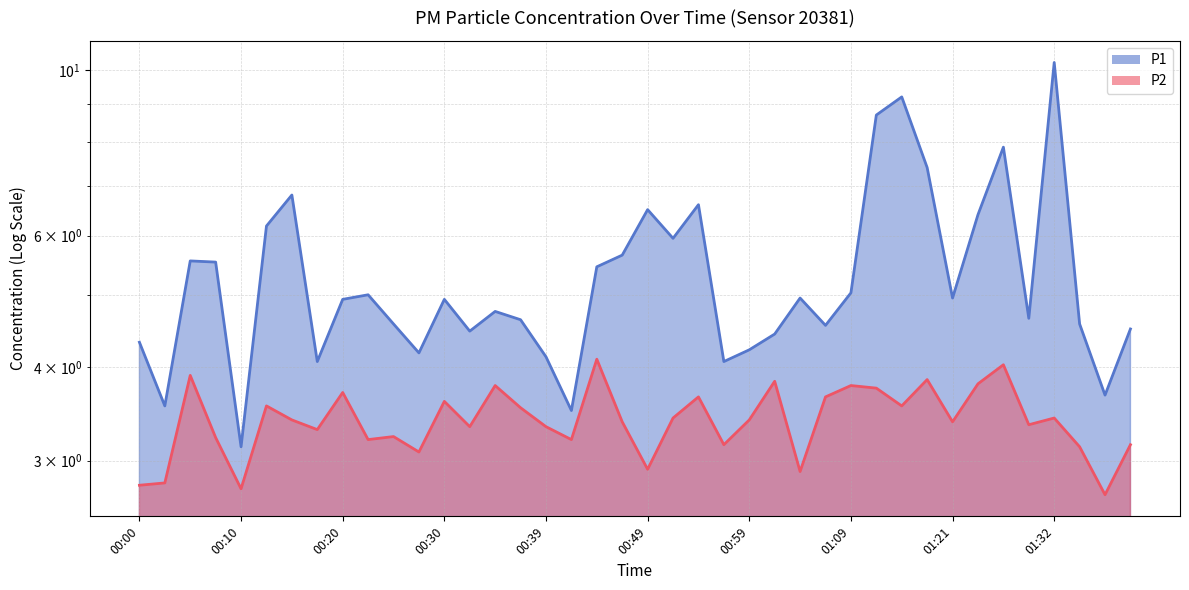

Where is P2 nearest to the value 3?

00:27